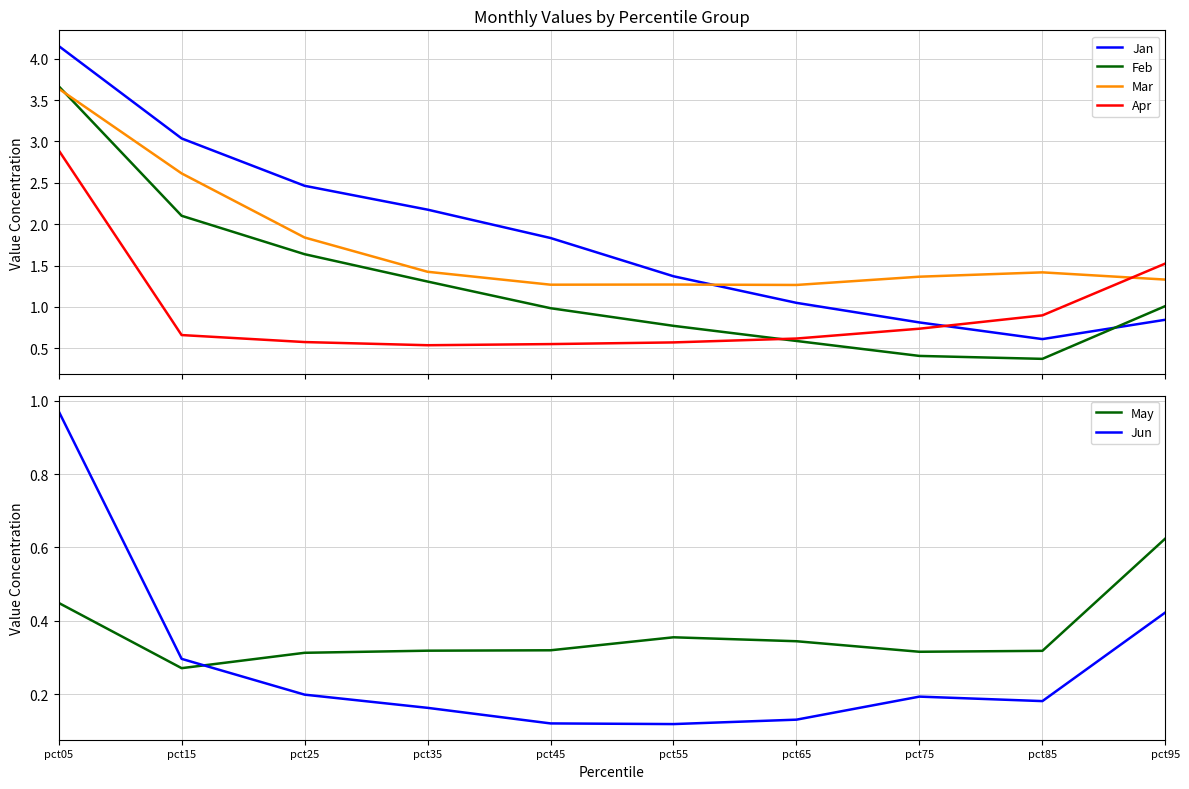

True or false: Feb and May intersect in this chart.

False